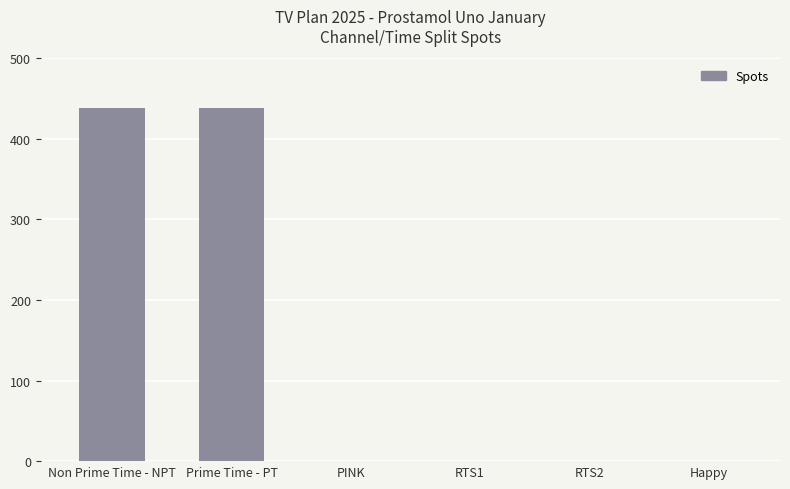

Are the bars horizontal?

No